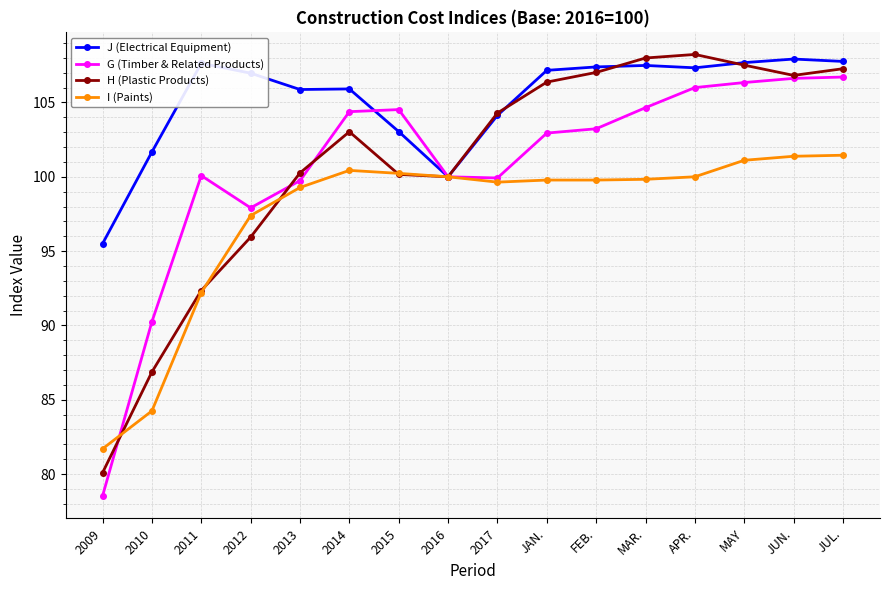

Does the chart display data point markers on the line(s)?

Yes